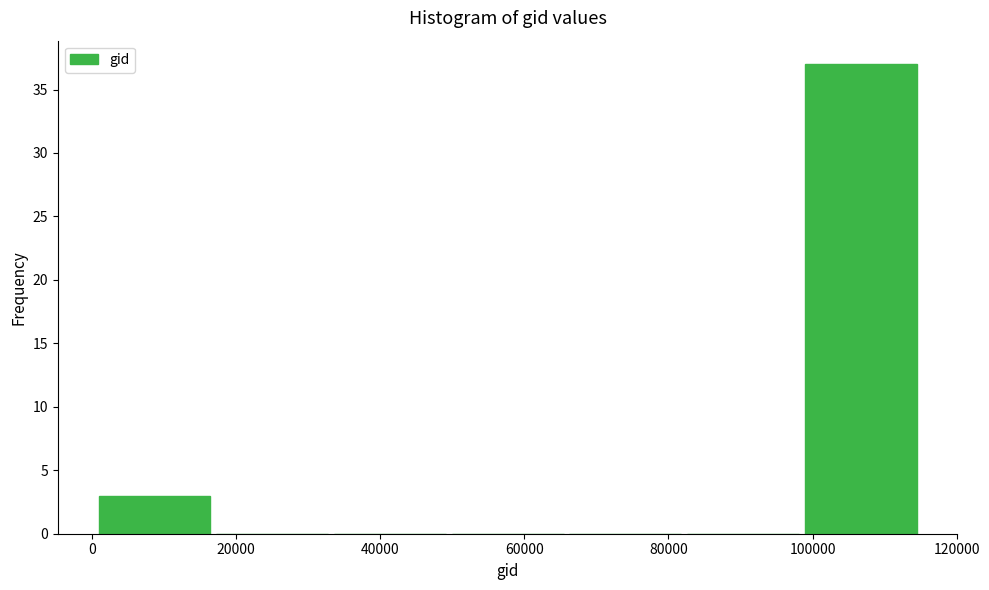

Reading left to right, transcribe this chart: for each bar, give the range it covers on the x-axis and its height. Neither the bar edges nor the heights are printed on the chart, so give them approximately, as read against the axes.

0 to 16000: 3
16000 to 34000: 0
34000 to 50000: 0
50000 to 66000: 0
66000 to 82000: 0
82000 to 98000: 0
98000 to 114000: 37